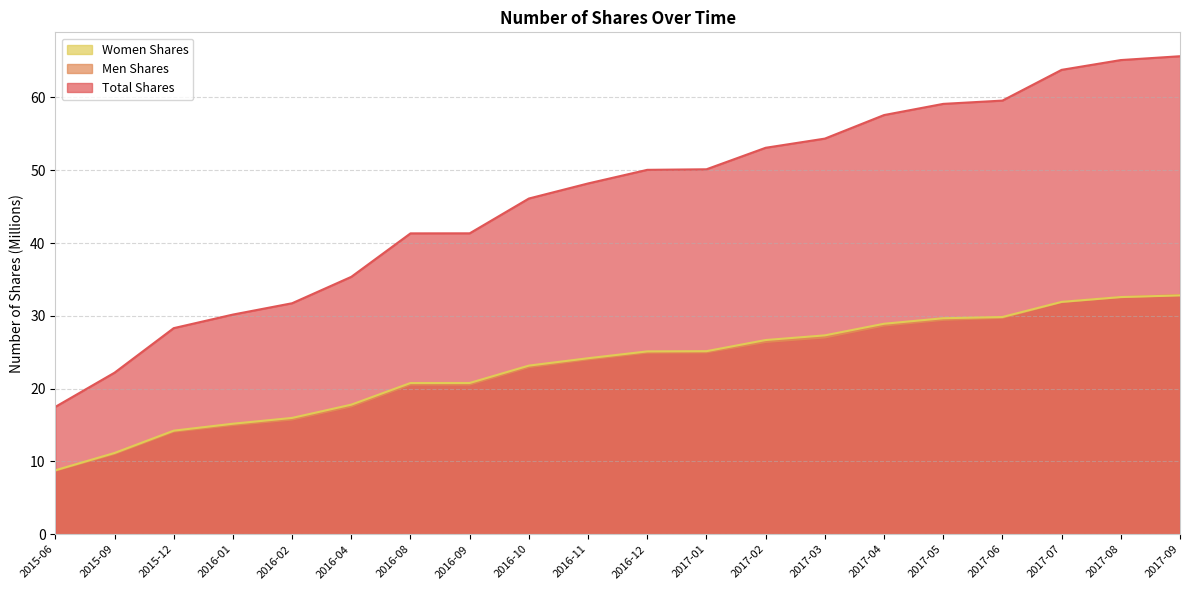

What is the smallest value displayed?

8.7